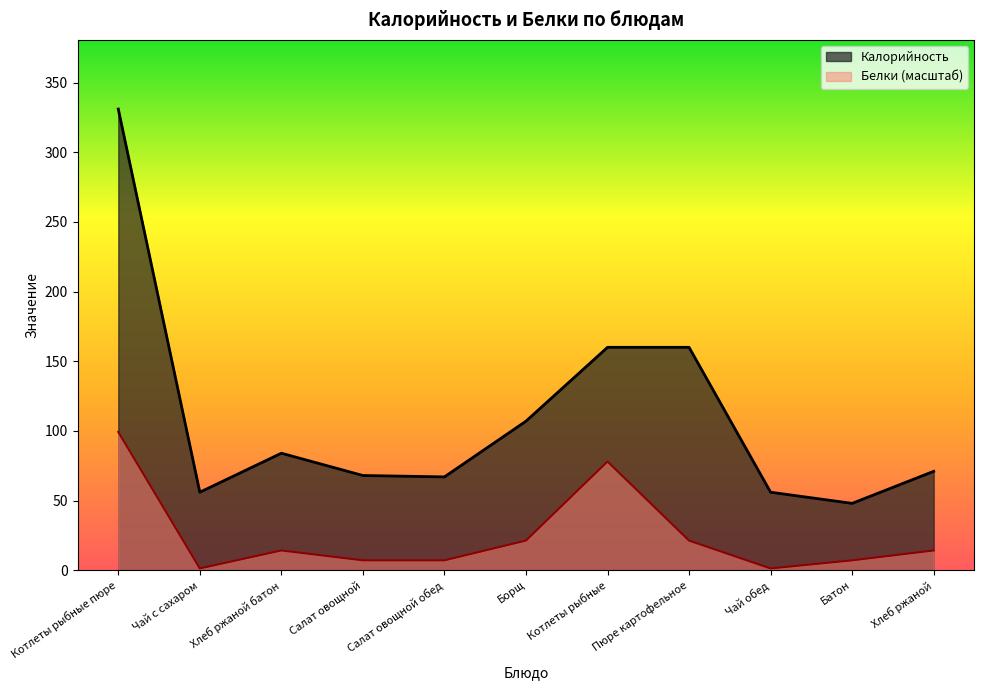

What is the difference between the Калорийность values at Салат овощной обед and Чай с сахаром?

11.0